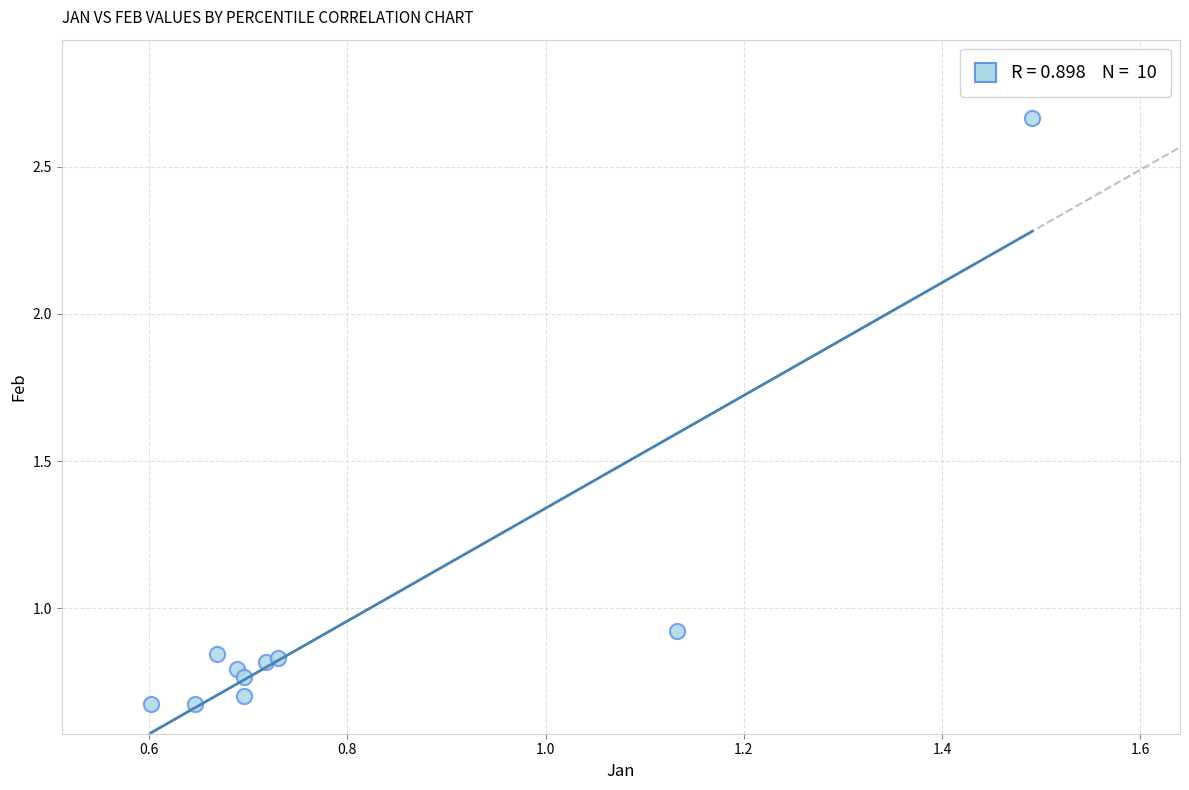

What is the average Y value?

1.0